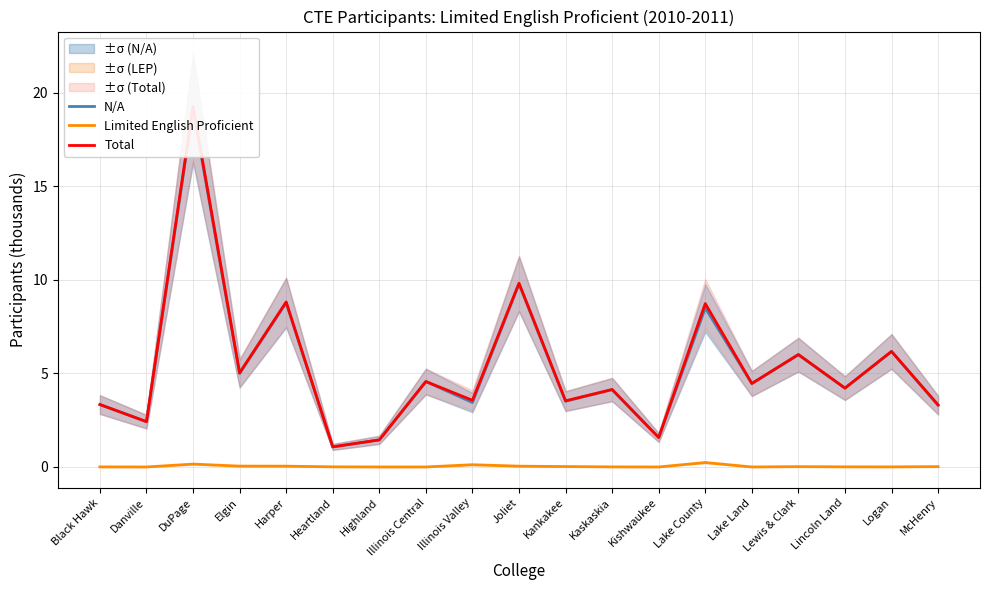

Reading right to left, transcribe all the data shown in this chart.

N/A: 3.3	6.2	4.2	6.0	4.5	8.5	1.6	4.1	3.5	9.8	3.4	4.6	1.4	1.1	8.8	5.0	19.1	2.4	3.3
Limited English Proficient: 0.0	0.0	0.0	0.0	0.0	0.2	0.0	0.0	0.0	0.0	0.1	0.0	0.0	0.0	0.0	0.0	0.2	0.0	0.0
Total: 3.3	6.2	4.2	6.0	4.5	8.7	1.6	4.1	3.5	9.8	3.6	4.6	1.4	1.1	8.8	5.0	19.3	2.4	3.3